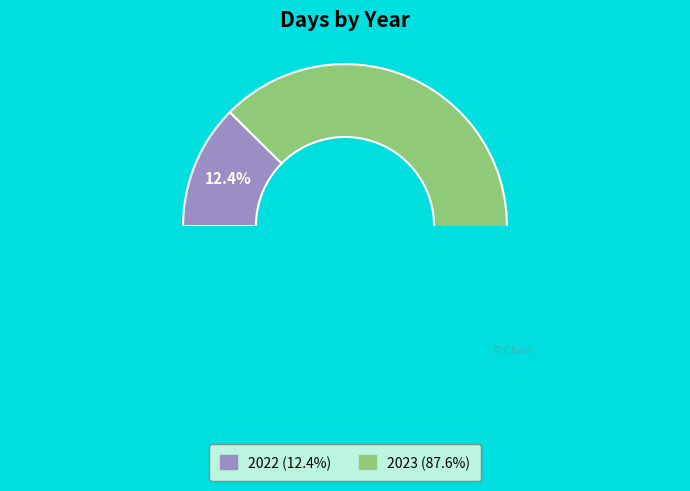

Count the number of slices in the pie.

2